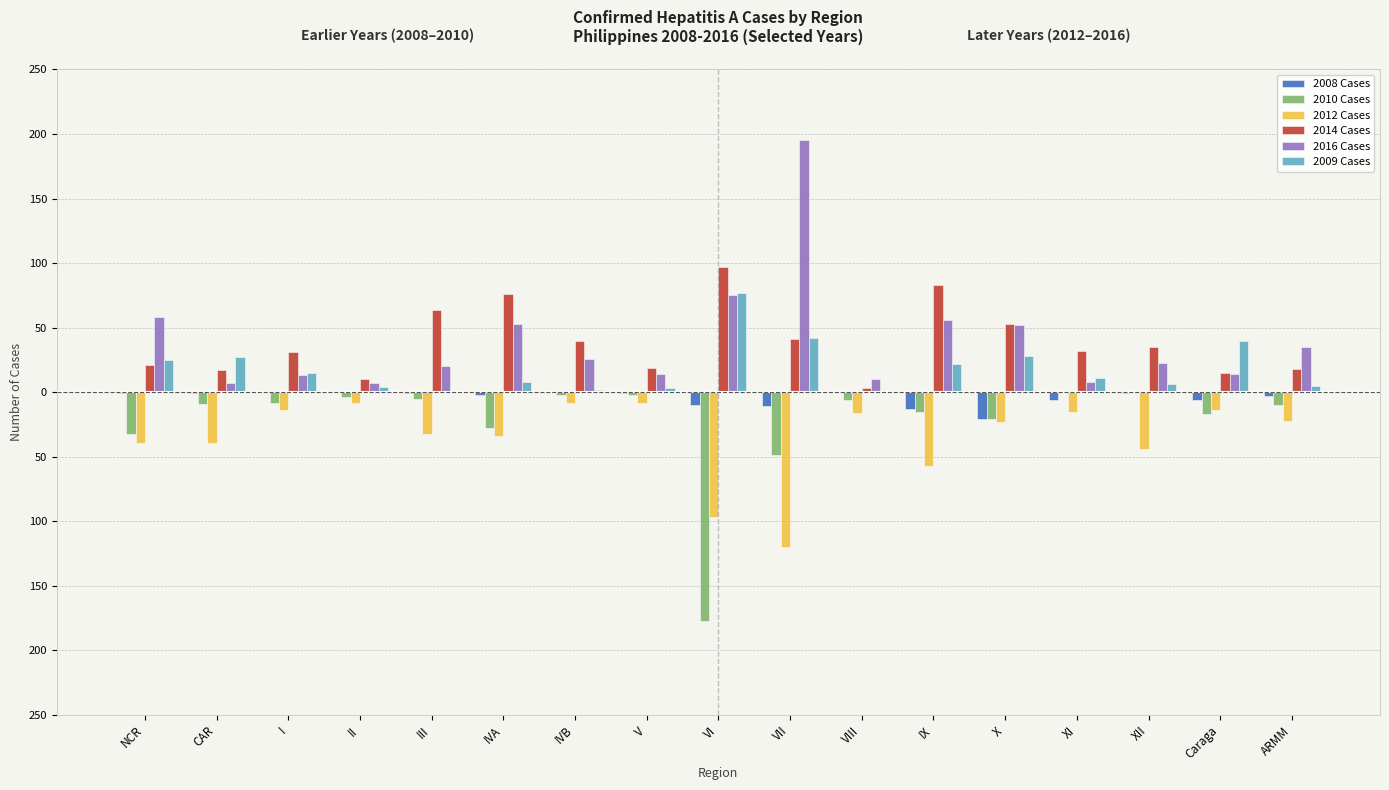

What is the total value across all series at VI?

-35